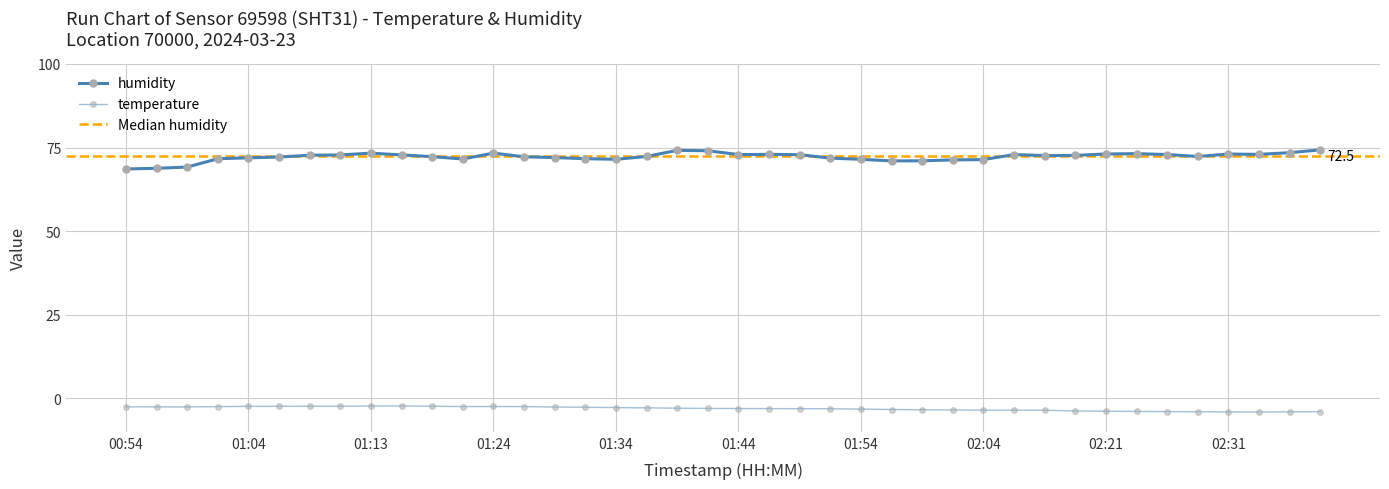

How many interior local valleys does the temperature series have?

3